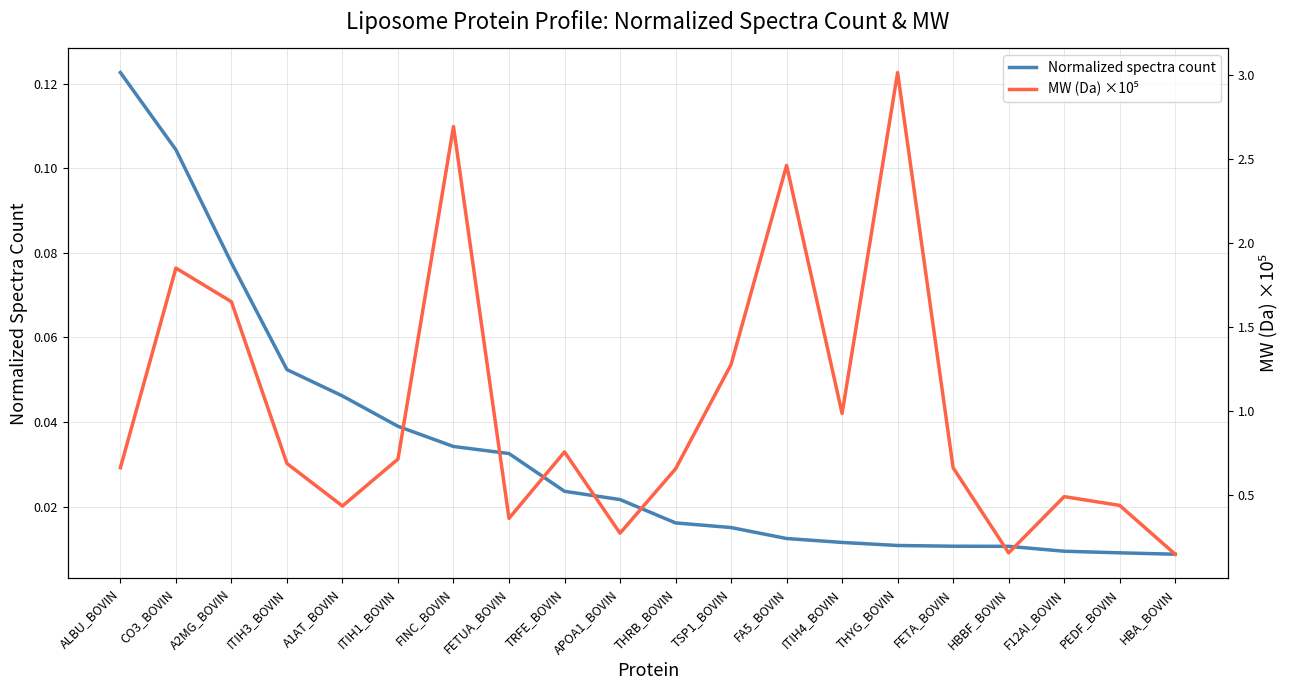

The MW (Da) ×10⁵ series shows 0.3 at APOA1_BOVIN. True or false?

True